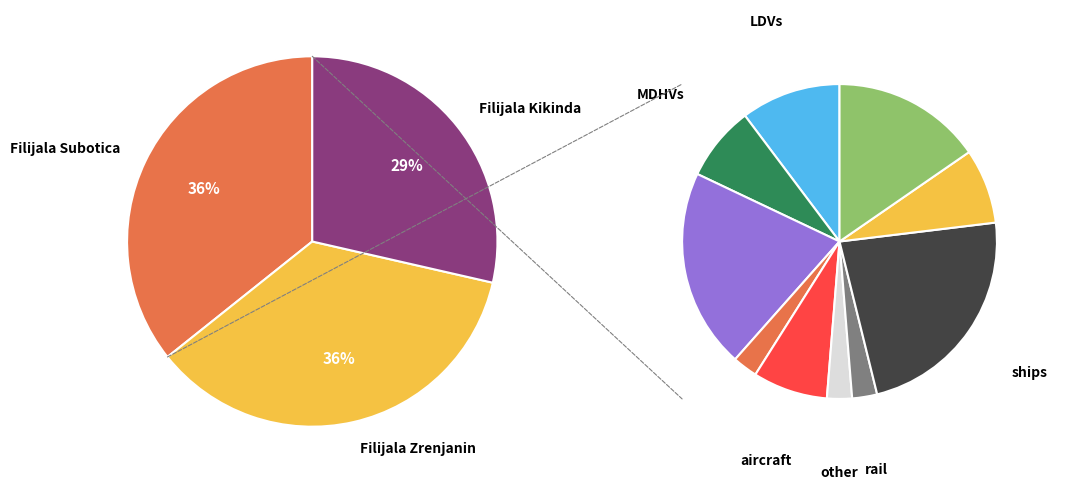

Count the number of slices in the pie.

3